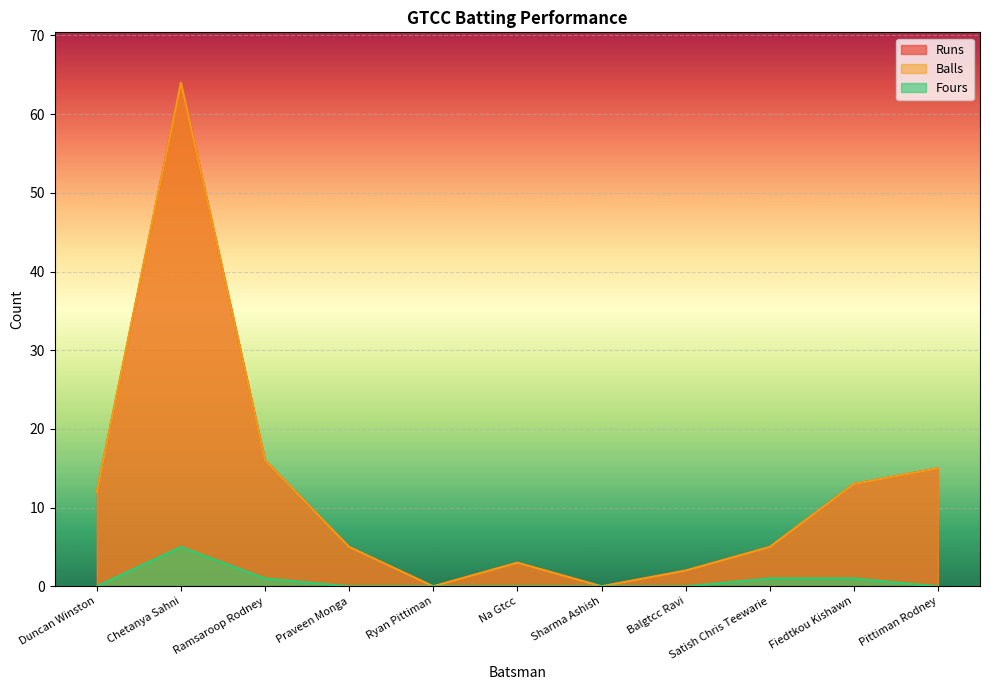

Does the chart display data point markers on the line(s)?

No